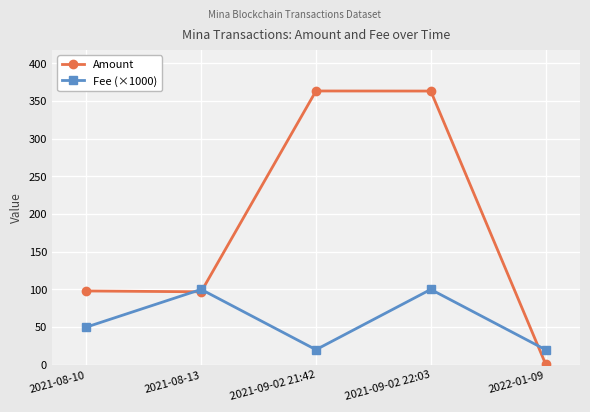

The Amount series shows 170.3 at 2021-08-13. True or false?

False